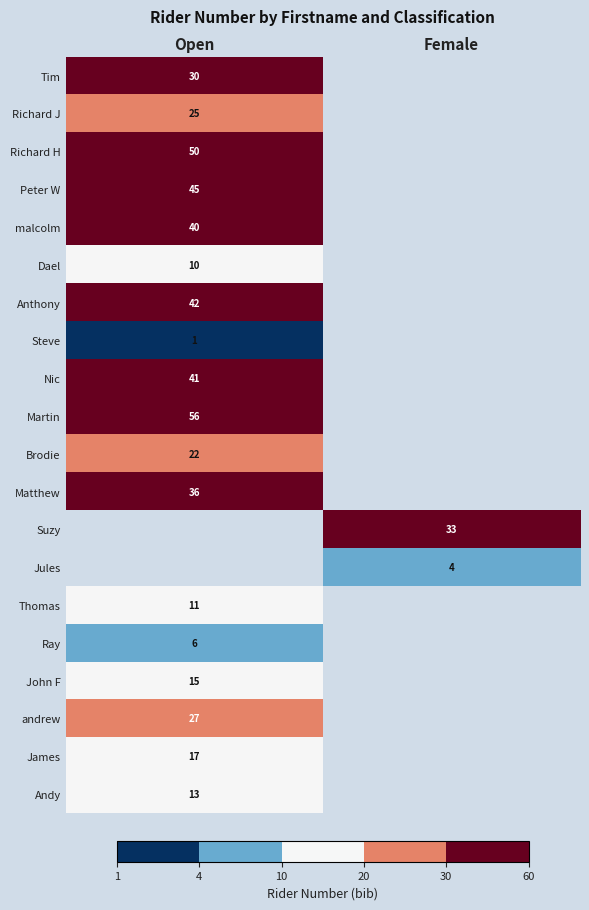

True or false: Matthew has a value of 36 at Open.

True